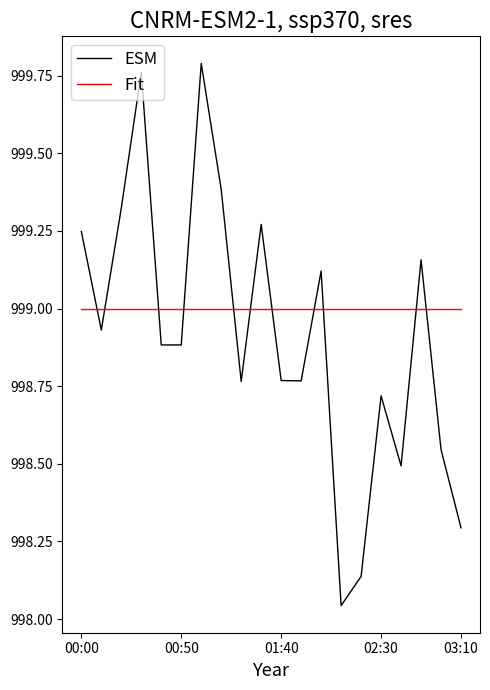

Which series has the widest spread of values?

ESM